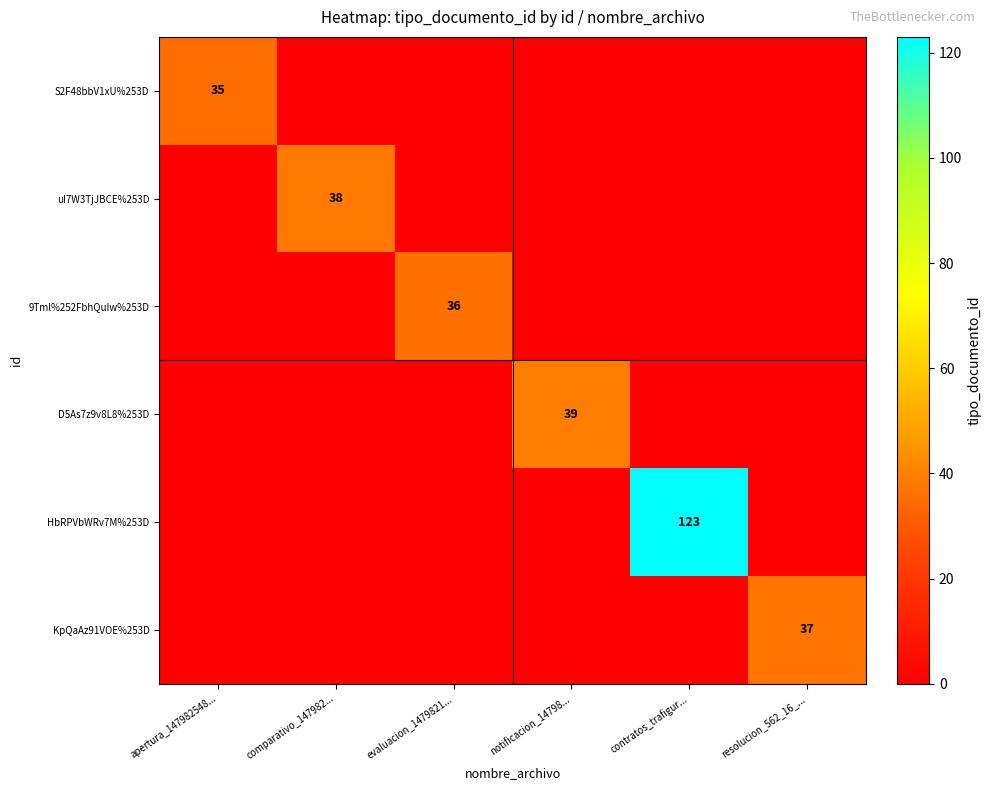

Is it true that KpQaAz91VOE%253D equals 37 at resolucion_562_16_...?

True